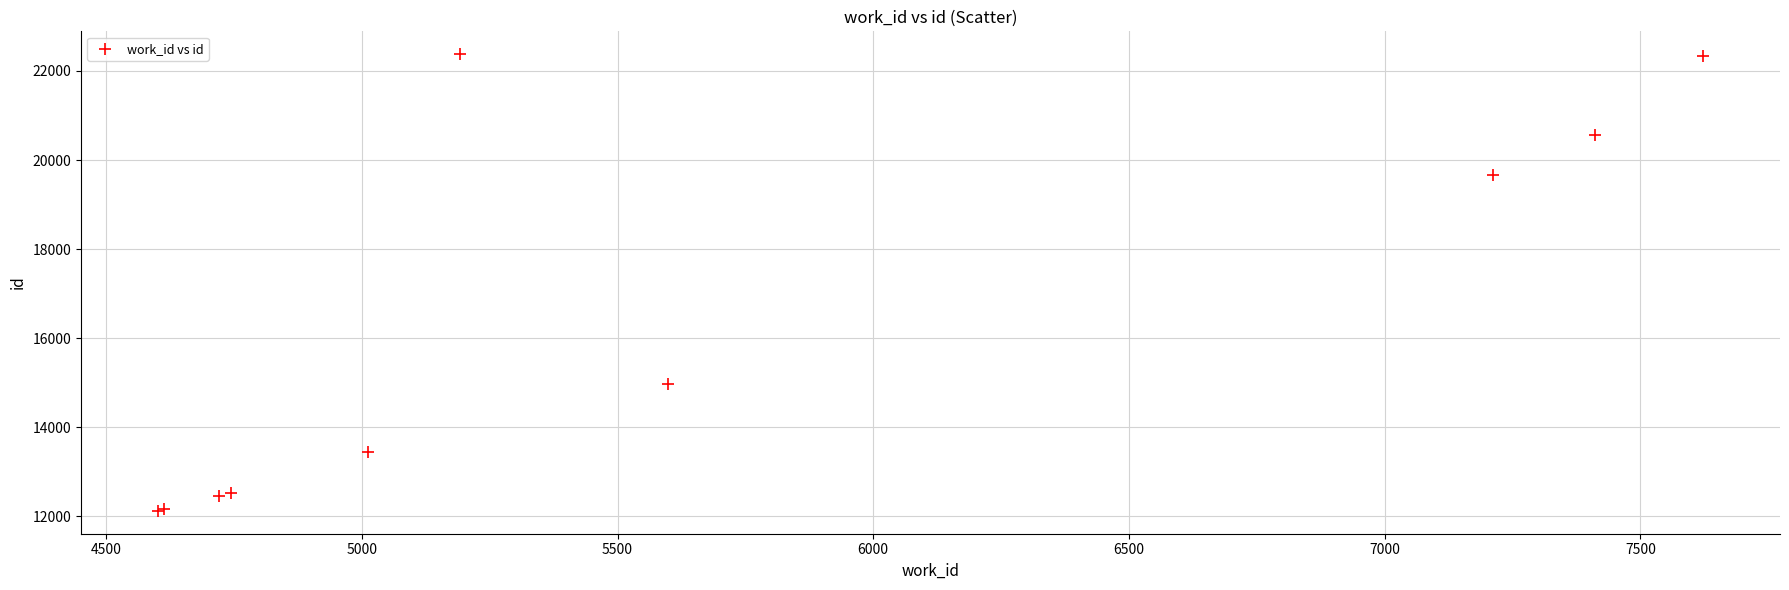

What Y value in the scatter plot is closest to 17248?

14964